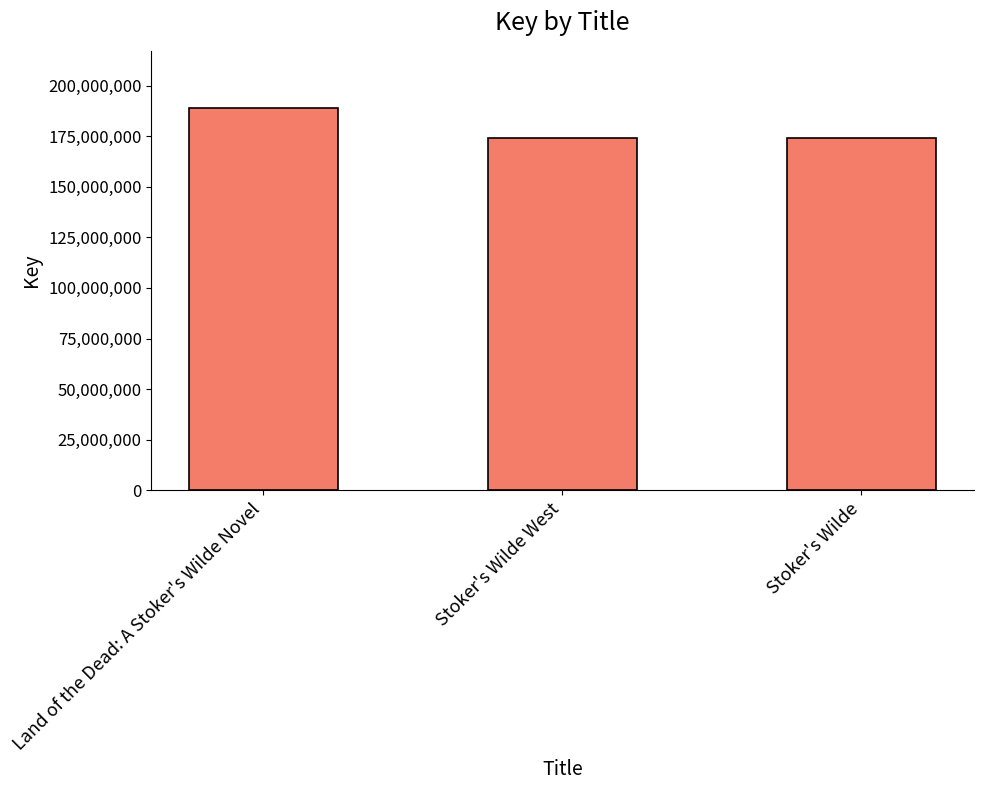

Between Stoker's Wilde West and Land of the Dead: A Stoker's Wilde Novel, which is larger?

Land of the Dead: A Stoker's Wilde Novel